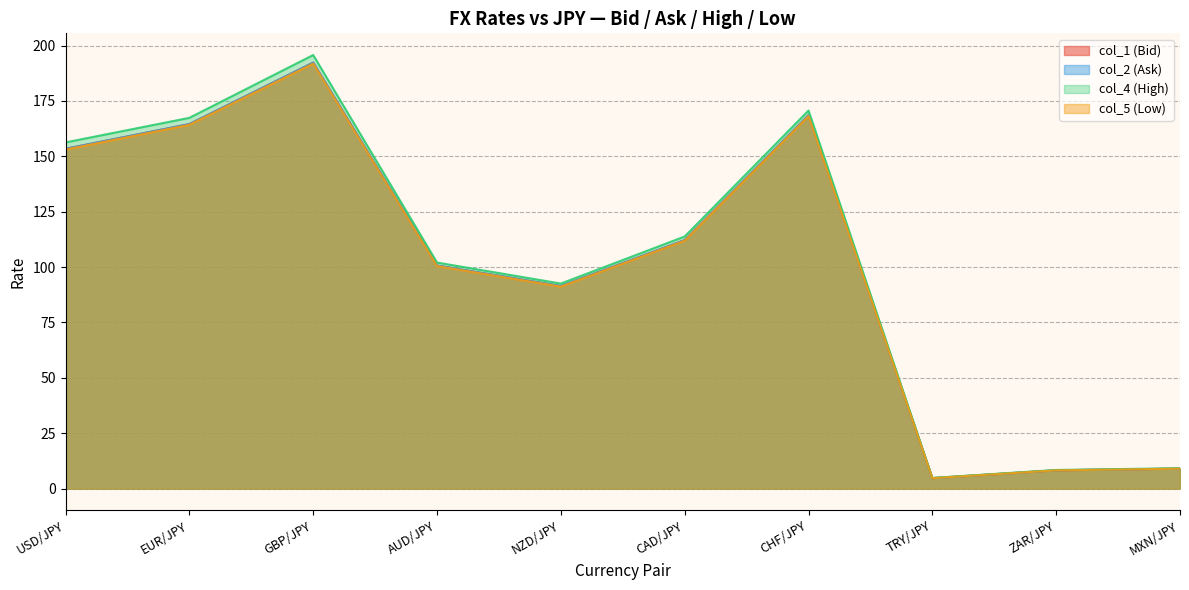

True or false: col_5 (Low) and col_4 (High) intersect in this chart.

False